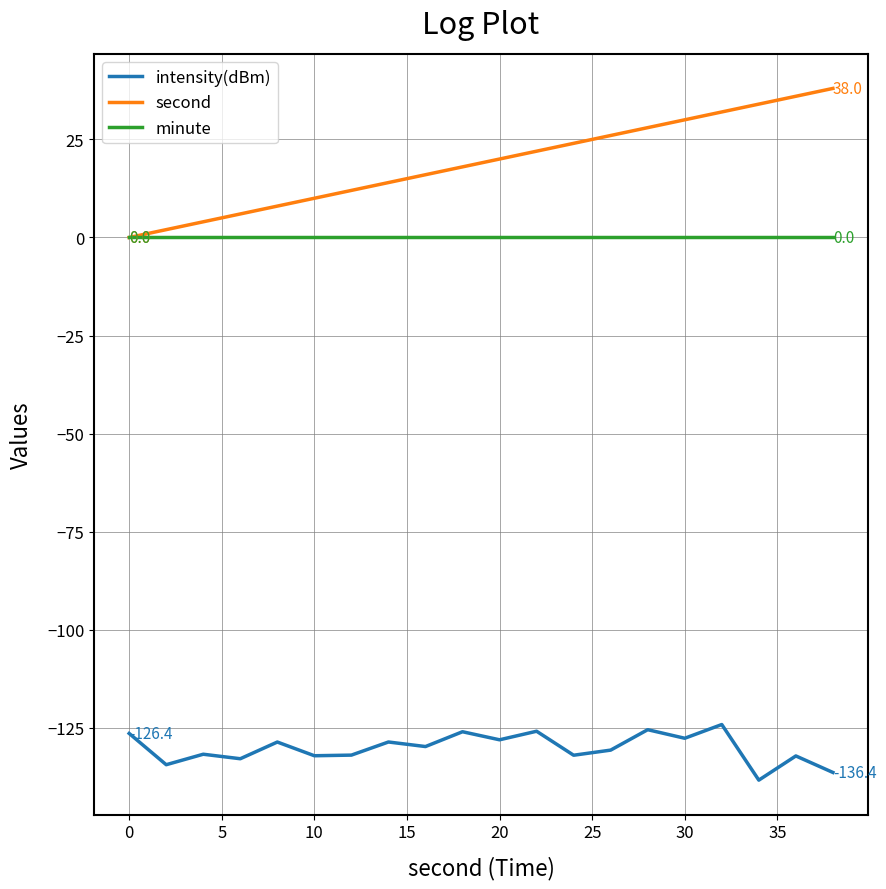

Which series has the widest spread of values?

second